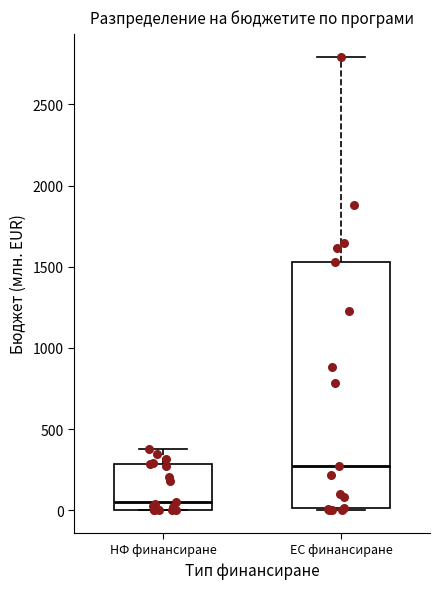

Reading left to right, read every box against the y-axis: the position of its median line, the range the box covers, and the ends of its whiskers. The values are not printed on the chart, so give them approximately, as read against the axis.

НФ финансиране: median 50, box 0 to 300, whiskers 0 to 400
ЕС финансиране: median 250, box 0 to 1550, whiskers 0 to 2800